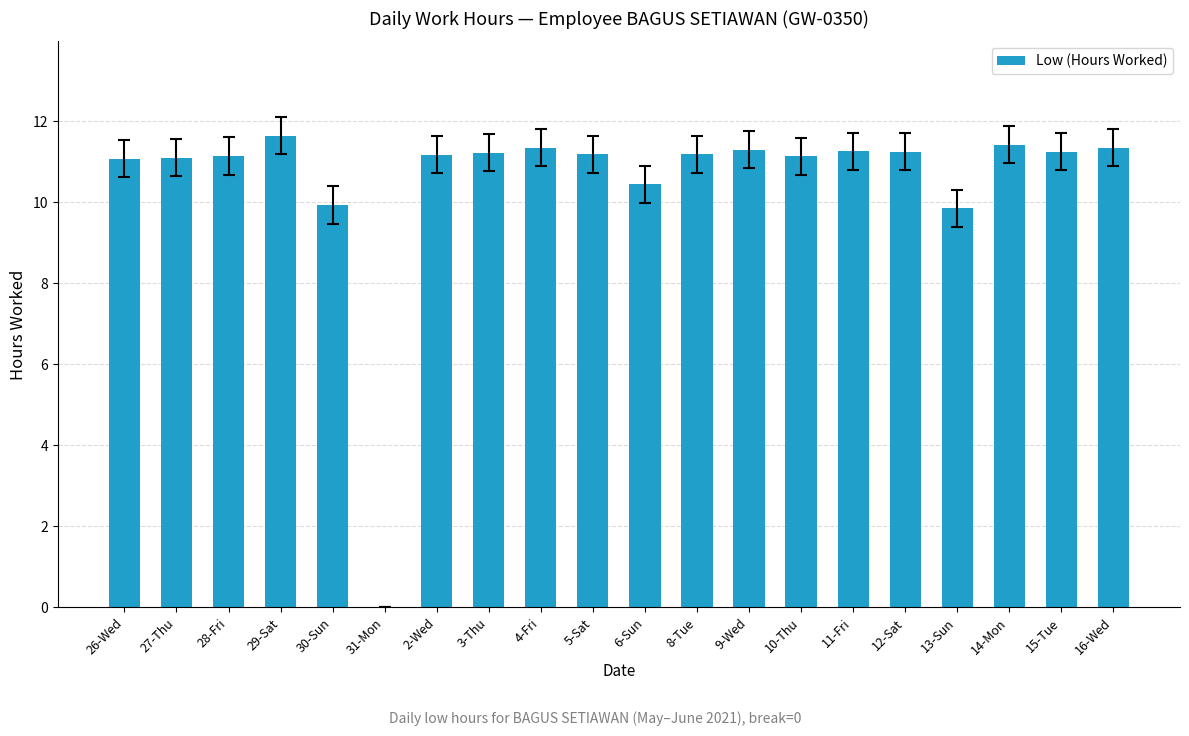

What is the sum of the values at 6-Sun and 9-Wed?

21.7